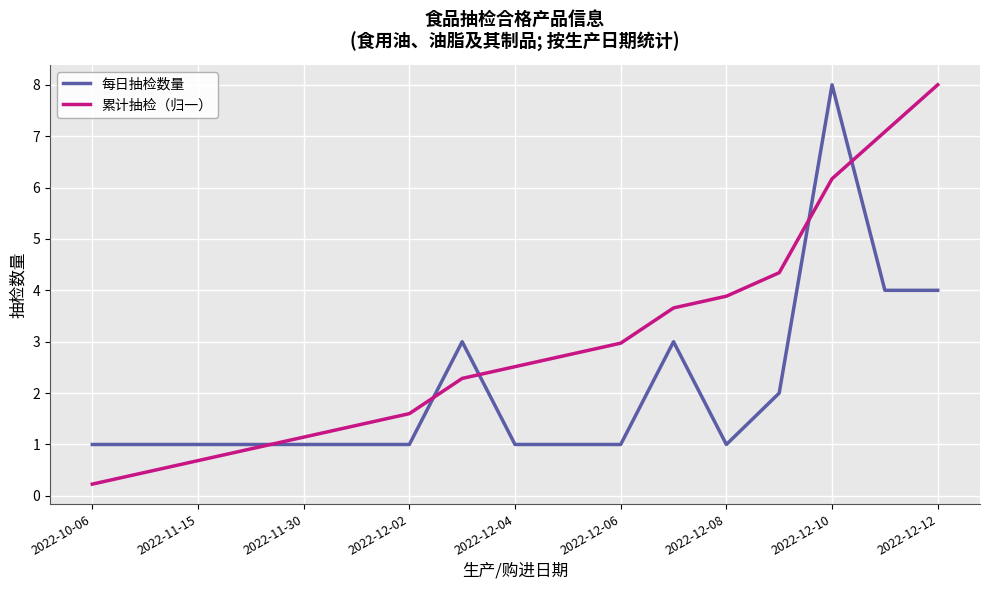

How many intersections are there between 累计抽检（归一） and 每日抽检数量?

5